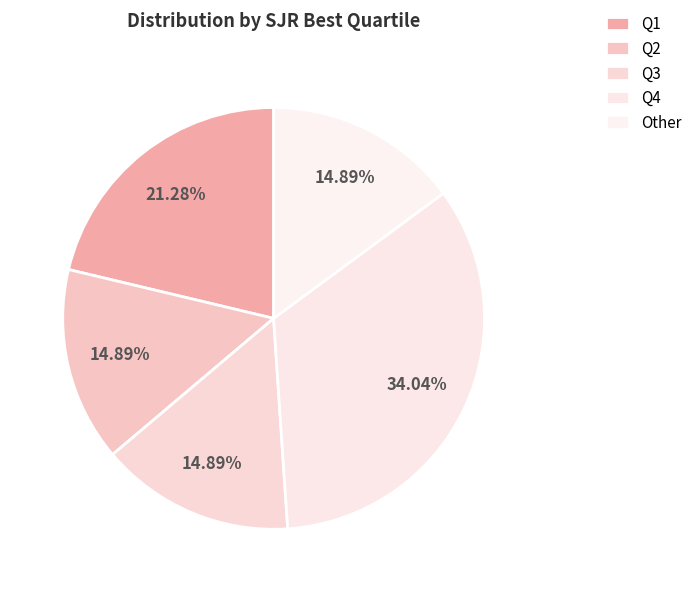

Is there a majority slice in this chart?

No